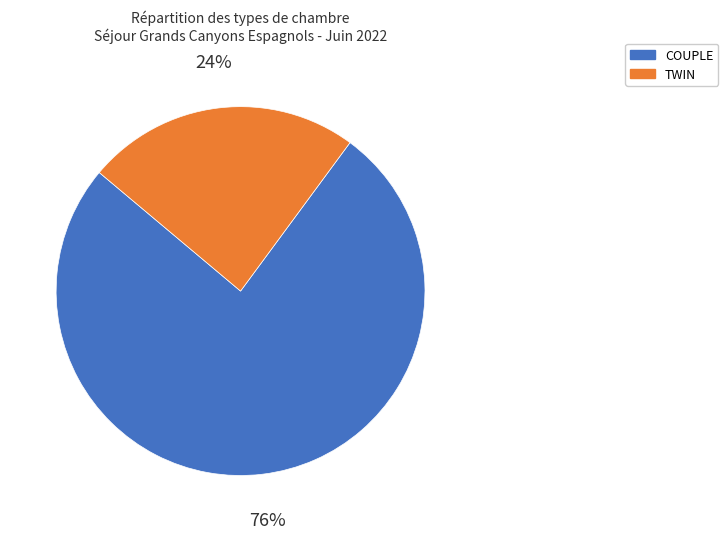

Count the number of slices in the pie.

2